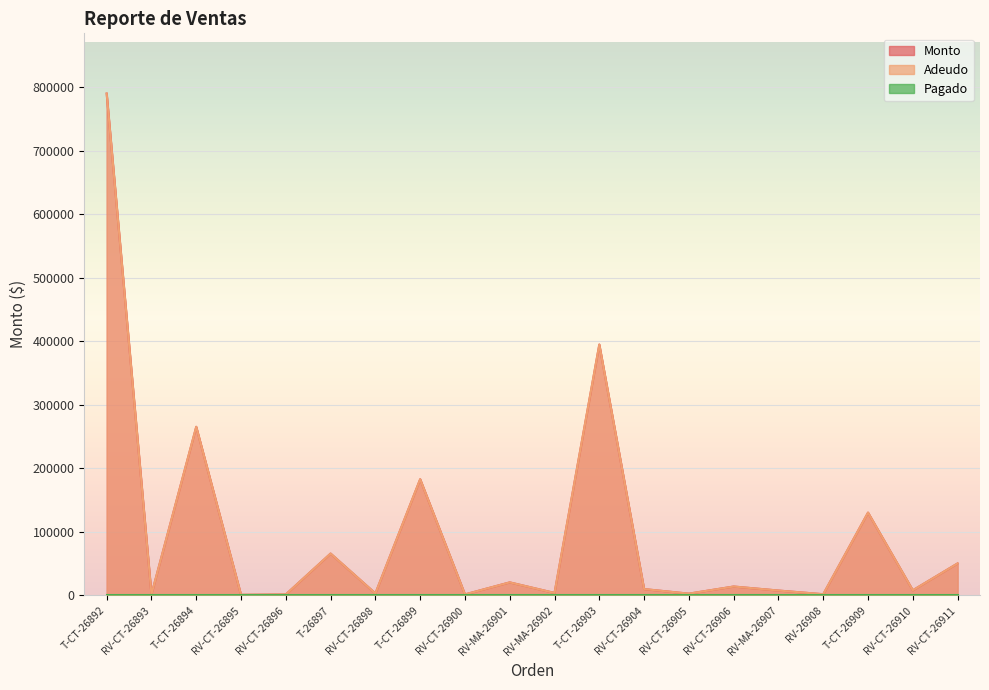

Which has a higher value, RV-CT-26906 or RV-CT-26900?

RV-CT-26906